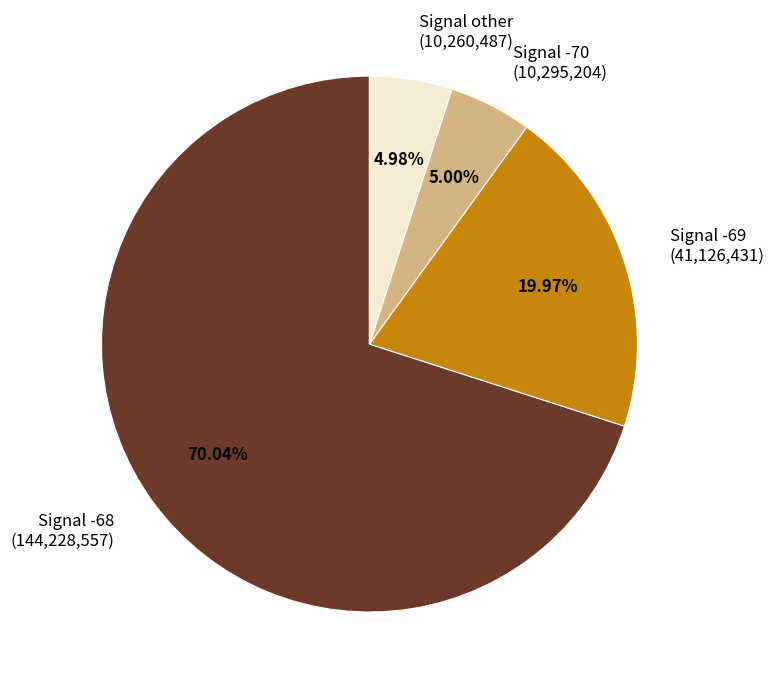

Is there any slice that represents more than half of the pie?

Yes